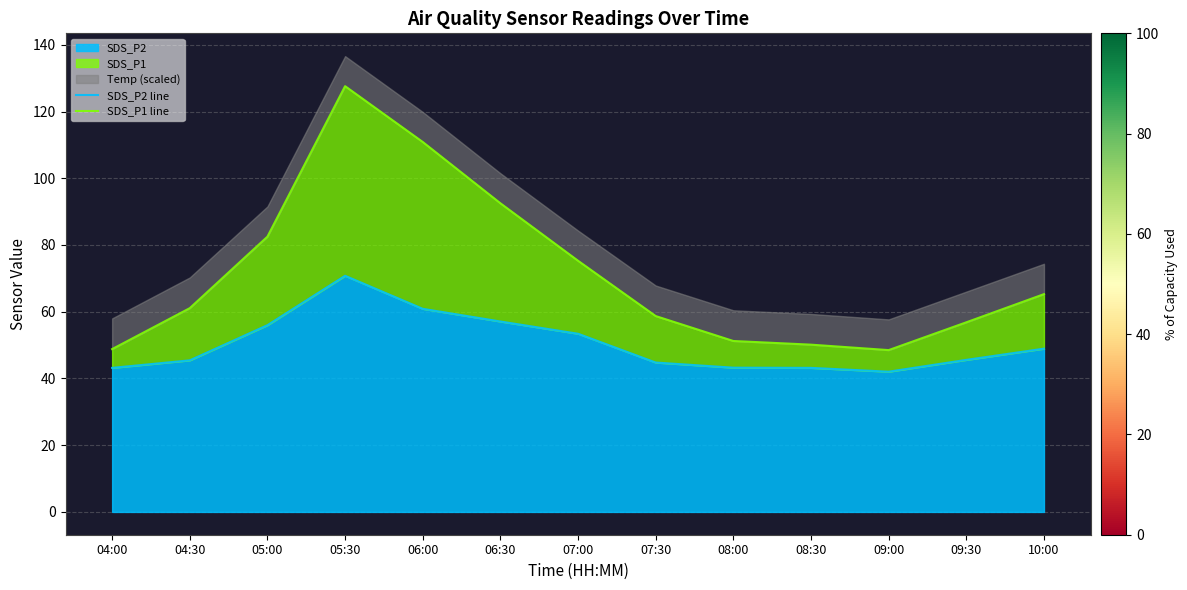

True or false: SDS_P2 has a value of 44.8 at 07:30.

True